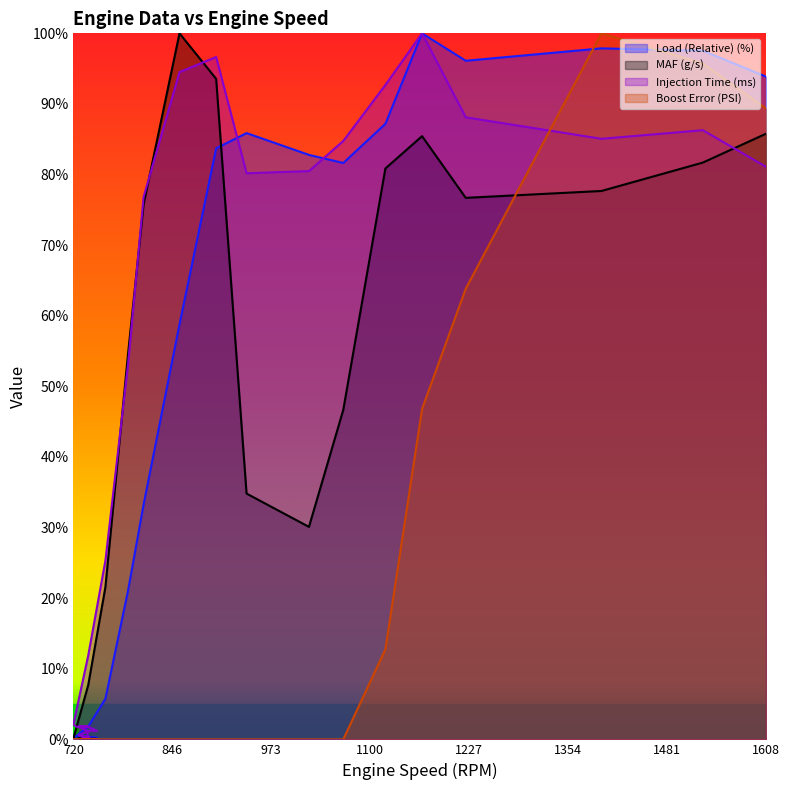

How many values in the Injection Time (ms) series exceed 1?

29